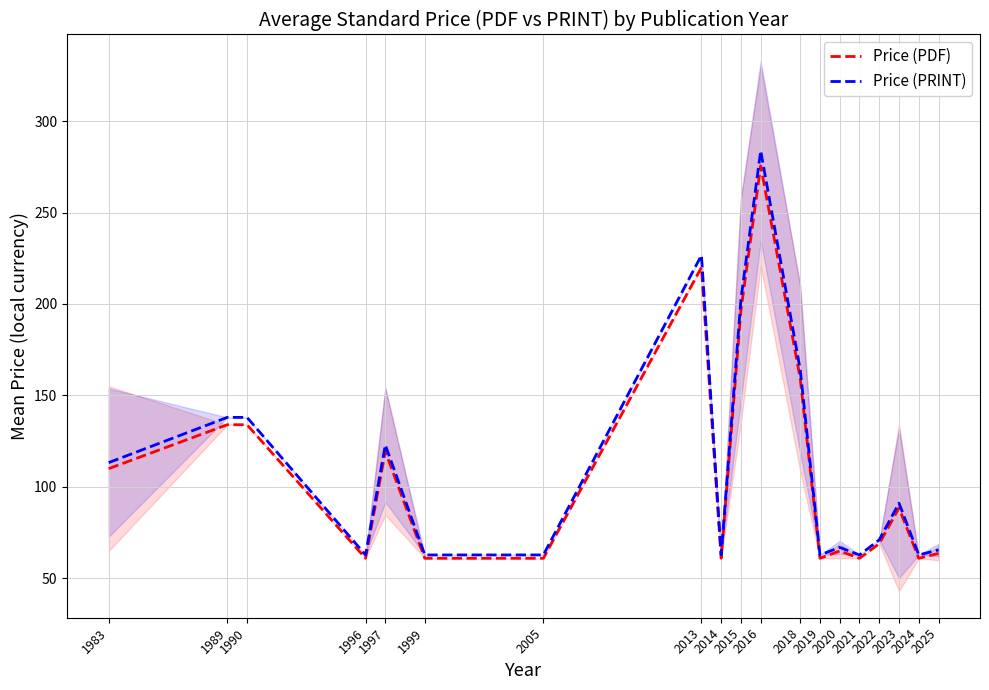

How many lines are shown in the chart?

2